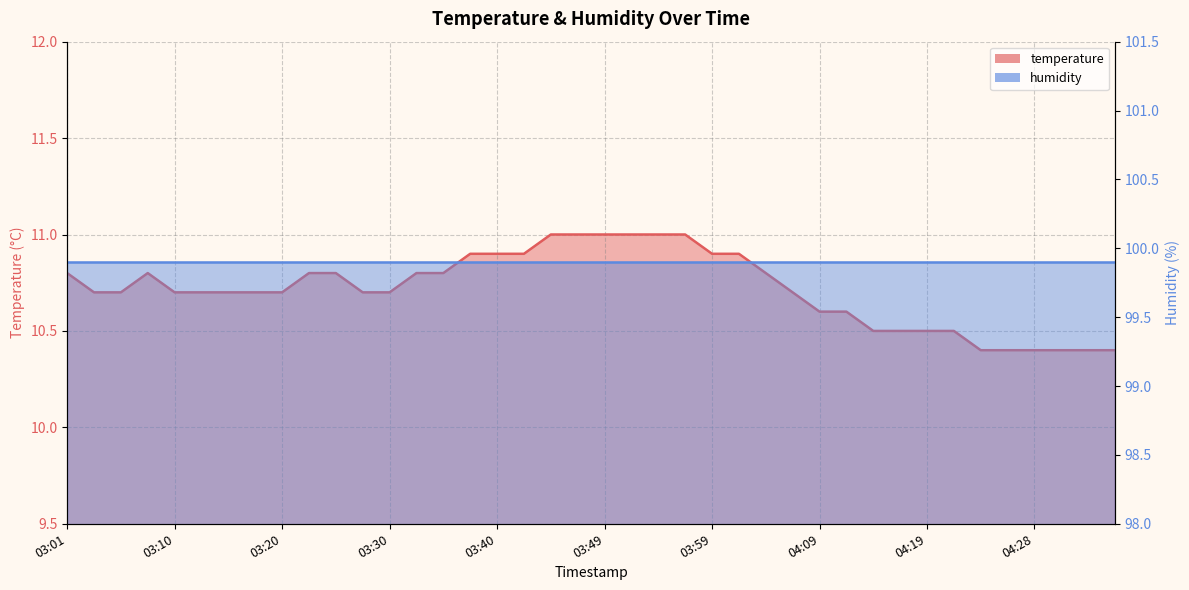

Reading left to right, list all the values displayed in this chart.

10.8	10.7	10.7	10.8	10.7	10.7	10.7	10.7	10.7	10.8	10.8	10.7	10.7	10.8	10.8	10.9	10.9	10.9	11.0	11.0	11.0	11.0	11.0	11.0	10.9	10.9	10.8	10.7	10.6	10.6	10.5	10.5	10.5	10.5	10.4	10.4	10.4	10.4	10.4	10.4